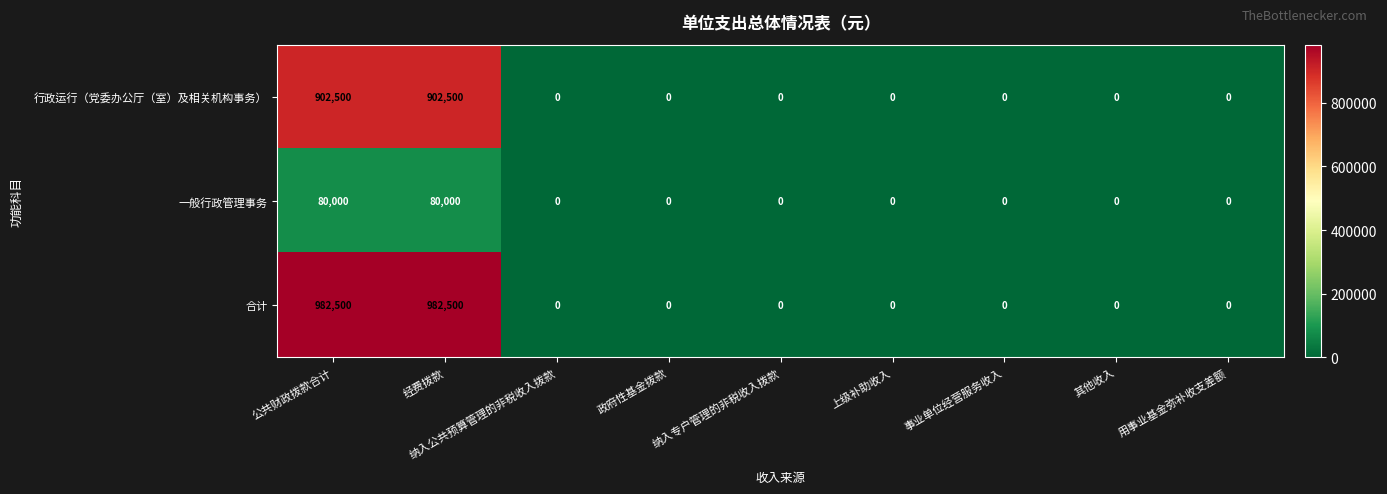

The value of 一般行政管理事务 at 纳入专户管理的非税收入拨款 is -28213. True or false?

False